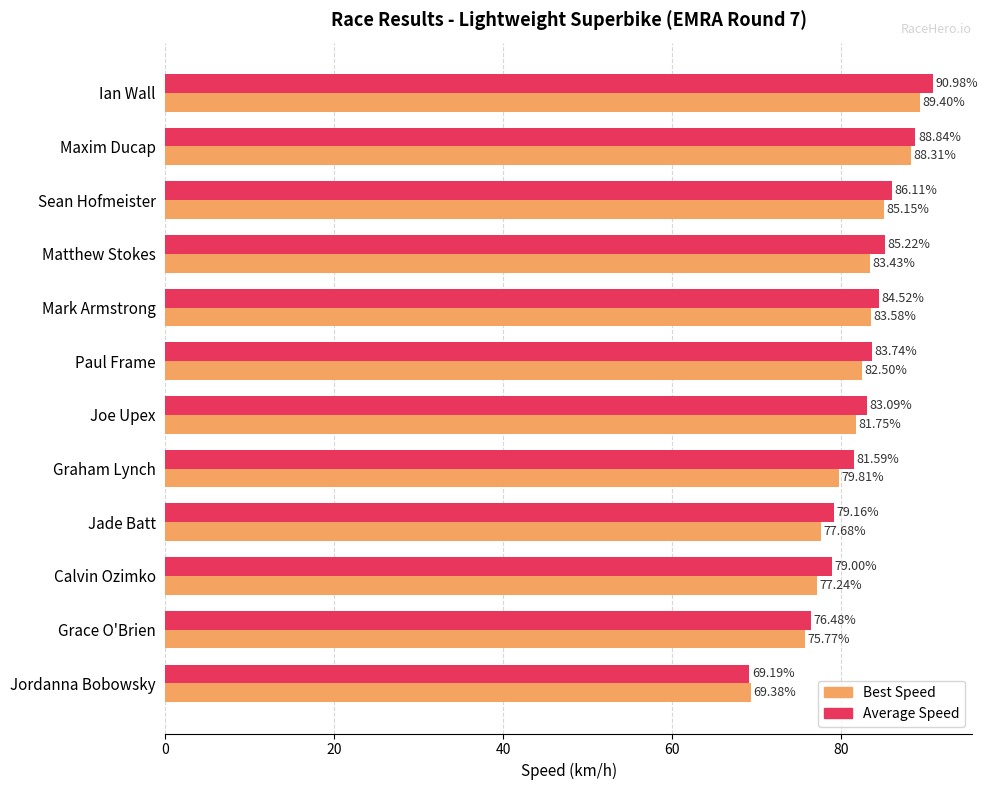

Which series has the largest total across all categories?

Average Speed